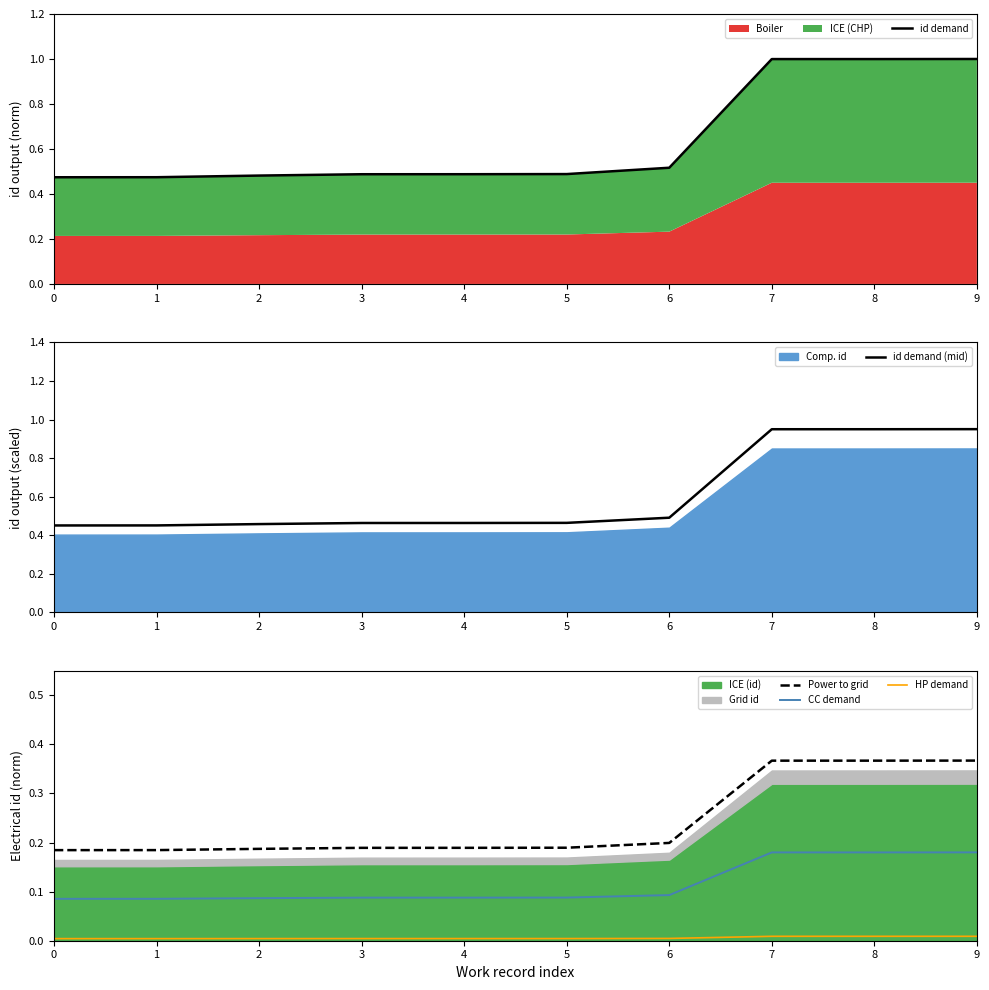

What is the spread (max minus min) of values at 4?

0.5